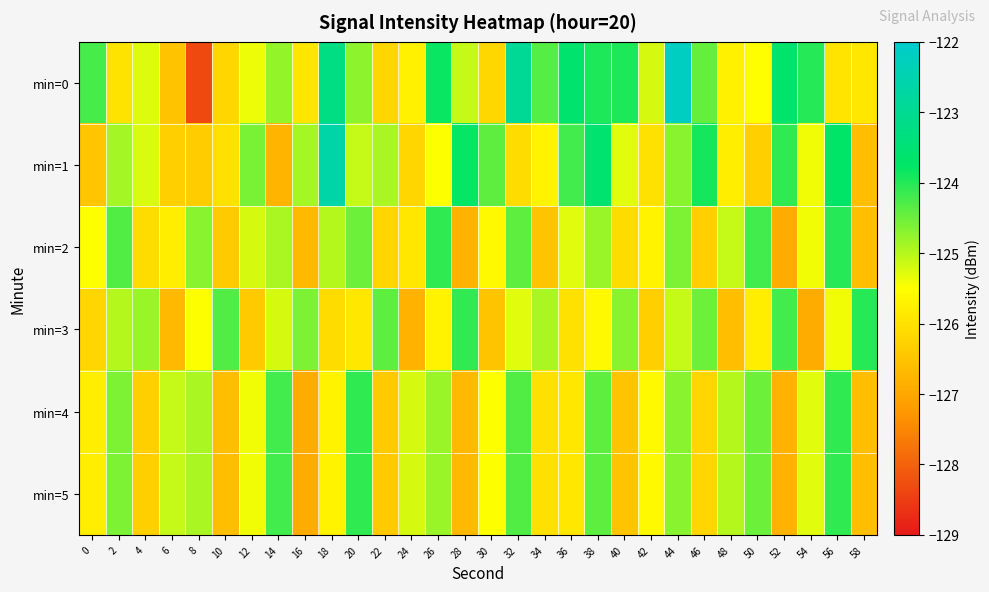

Between 12 and 30, which series saw the biggest shift?

min=0